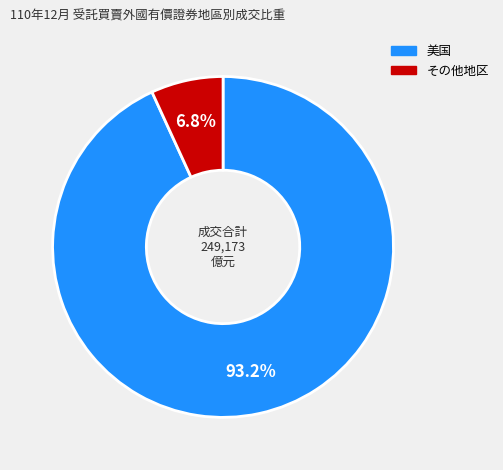

Is there any slice that represents more than half of the pie?

Yes